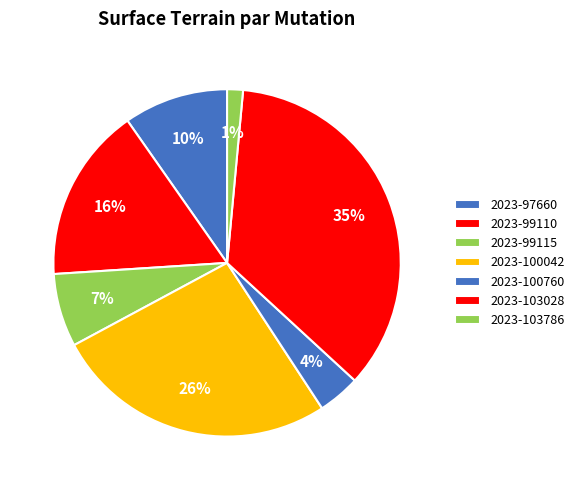

To the nearest percent, what is the combined percentage of 2023-103028 and 2023-100042?

62%